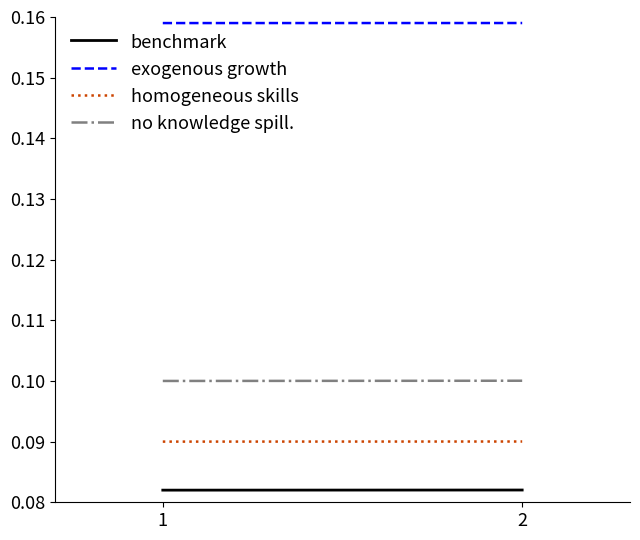

Reading left to right, what are all the values shown in this chart?

benchmark: 0.1	0.1
exogenous growth: 0.2	0.2
homogeneous skills: 0.1	0.1
no knowledge spill.: 0.1	0.1